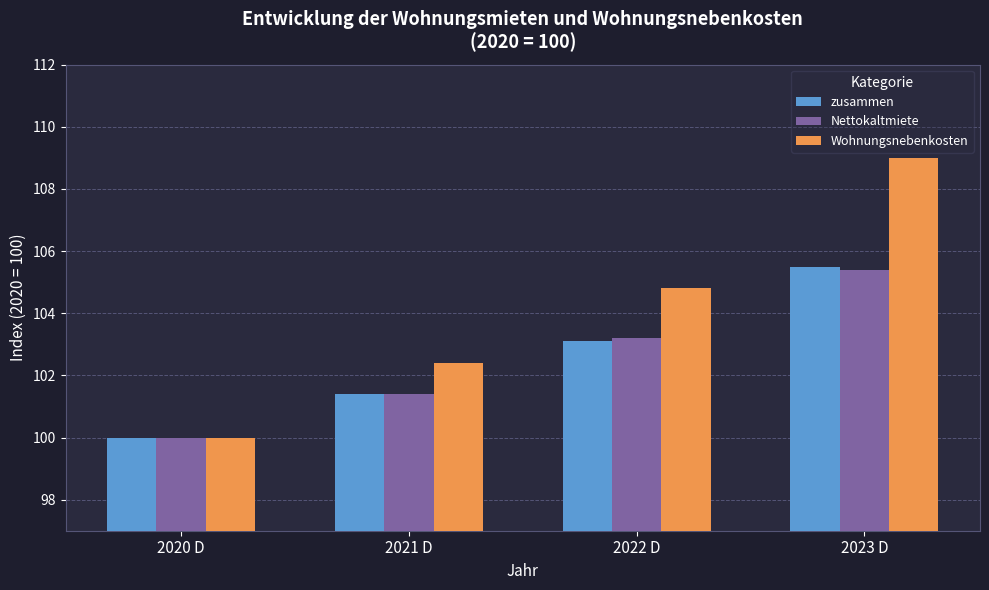

What is the difference between the maximum and minimum values in the zusammen series?

5.5